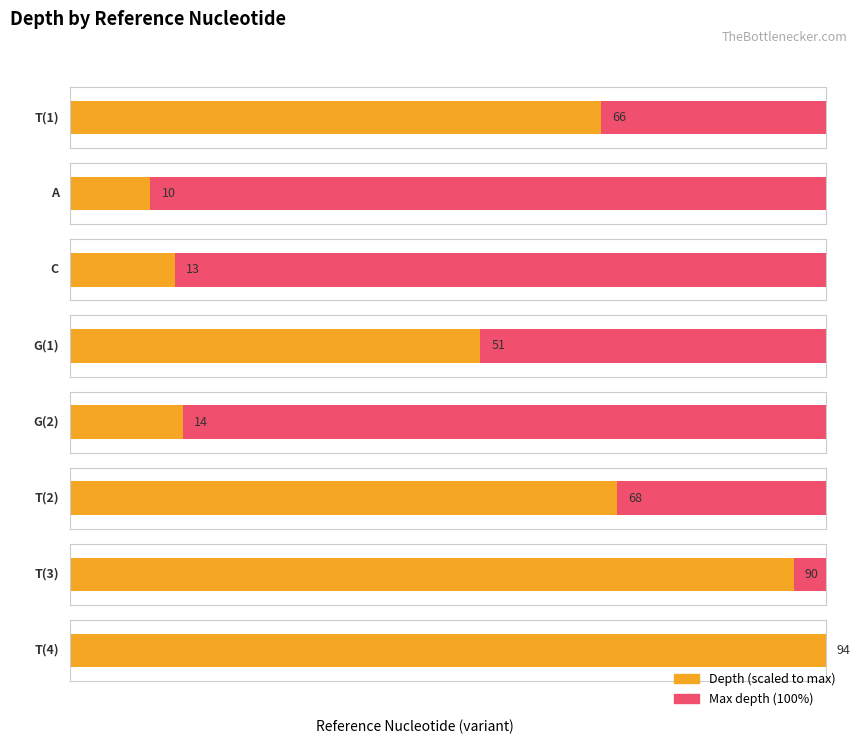

Reading right to left, list all the values displayed in this chart.

T=94	T=90	T=68	G=14	G=51	C=13	A=10	T=66